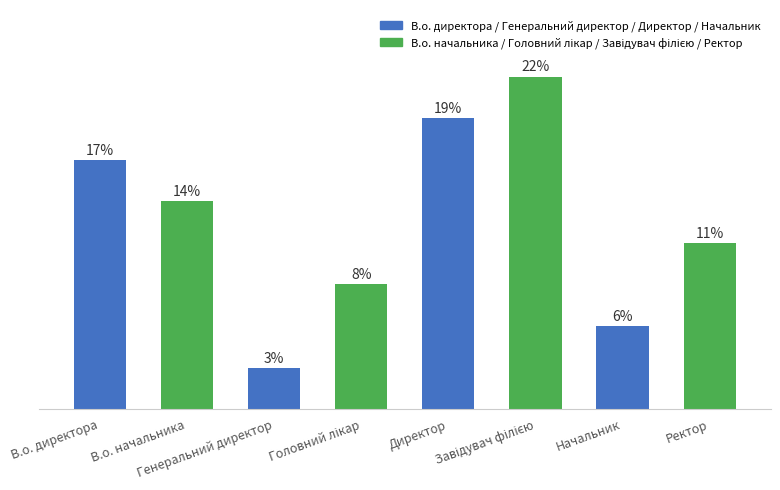

Are the bars horizontal?

No